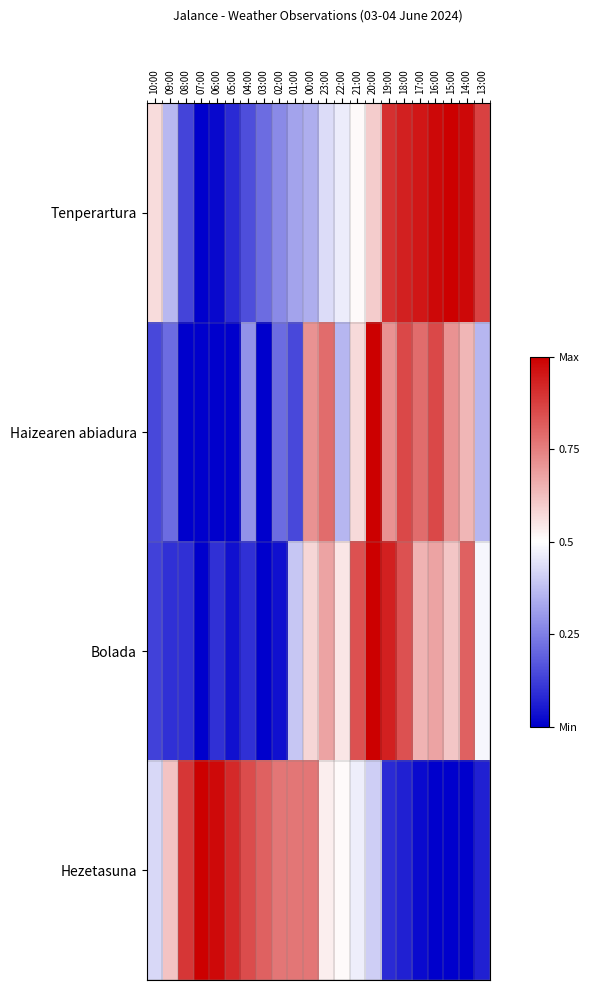

Reading left to right, list all the values displayed in this chart.

Tenperartura: 10:00=0.6	09:00=0.4	08:00=0.1	07:00=0.0	06:00=0.0	05:00=0.1	04:00=0.2	03:00=0.2	02:00=0.3	01:00=0.3	00:00=0.3	23:00=0.4	22:00=0.5	21:00=0.5	20:00=0.6	19:00=0.9	18:00=0.9	17:00=1.0	16:00=1.0	15:00=1.0	14:00=1.0	13:00=0.9
Haizearen abiadura: 10:00=0.1	09:00=0.2	08:00=0.0	07:00=0.0	06:00=0.0	05:00=0.0	04:00=0.3	03:00=0.0	02:00=0.2	01:00=0.1	00:00=0.7	23:00=0.8	22:00=0.4	21:00=0.6	20:00=1.0	19:00=0.7	18:00=0.9	17:00=0.8	16:00=0.9	15:00=0.7	14:00=0.6	13:00=0.4
Bolada: 10:00=0.1	09:00=0.1	08:00=0.1	07:00=0.0	06:00=0.1	05:00=0.0	04:00=0.1	03:00=0.0	02:00=0.0	01:00=0.4	00:00=0.6	23:00=0.7	22:00=0.5	21:00=0.8	20:00=1.0	19:00=0.9	18:00=0.8	17:00=0.6	16:00=0.7	15:00=0.6	14:00=0.8	13:00=0.5
Hezetasuna: 10:00=0.4	09:00=0.6	08:00=0.9	07:00=1.0	06:00=1.0	05:00=0.9	04:00=0.9	03:00=0.8	02:00=0.8	01:00=0.8	00:00=0.8	23:00=0.5	22:00=0.5	21:00=0.5	20:00=0.4	19:00=0.1	18:00=0.1	17:00=0.0	16:00=0.0	15:00=0.0	14:00=0.0	13:00=0.1